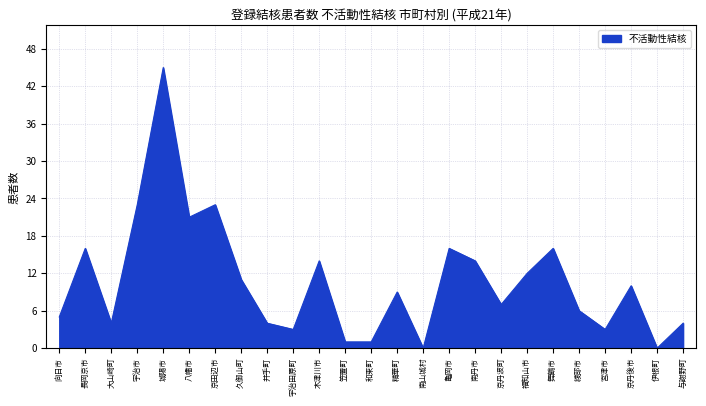

What position from the left is 京丹波町?

18